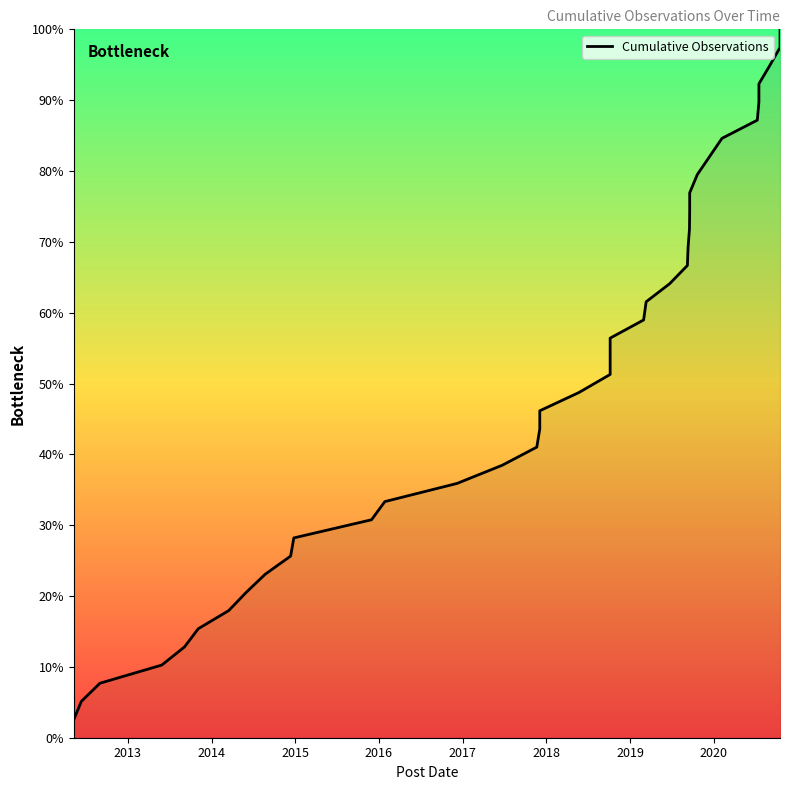

Read the value at 26.

69.2